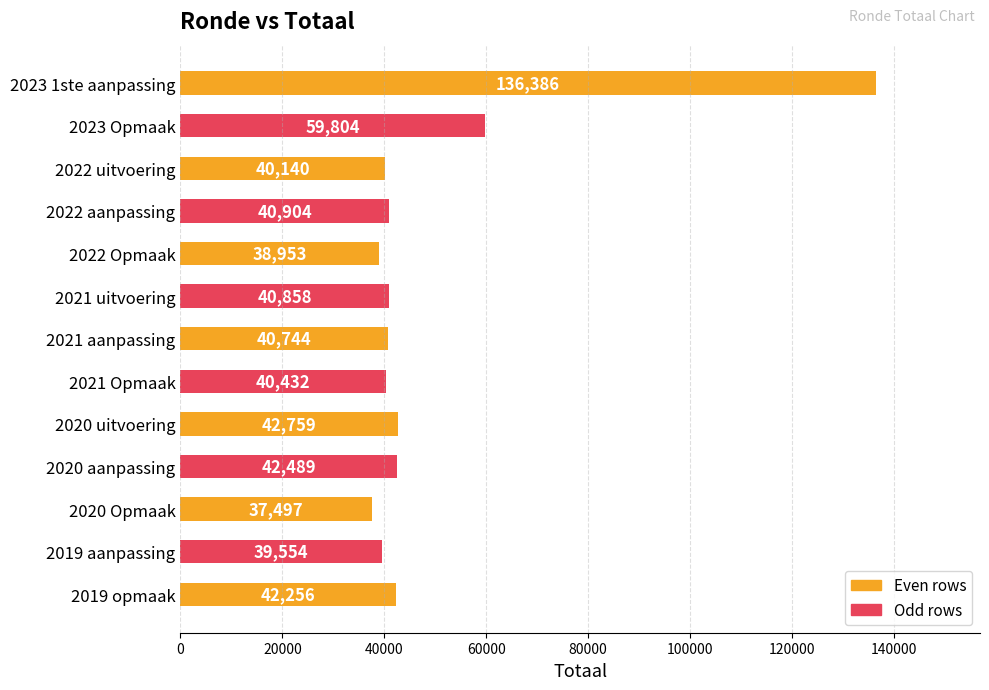

What is the maximum value shown in the chart?

136386